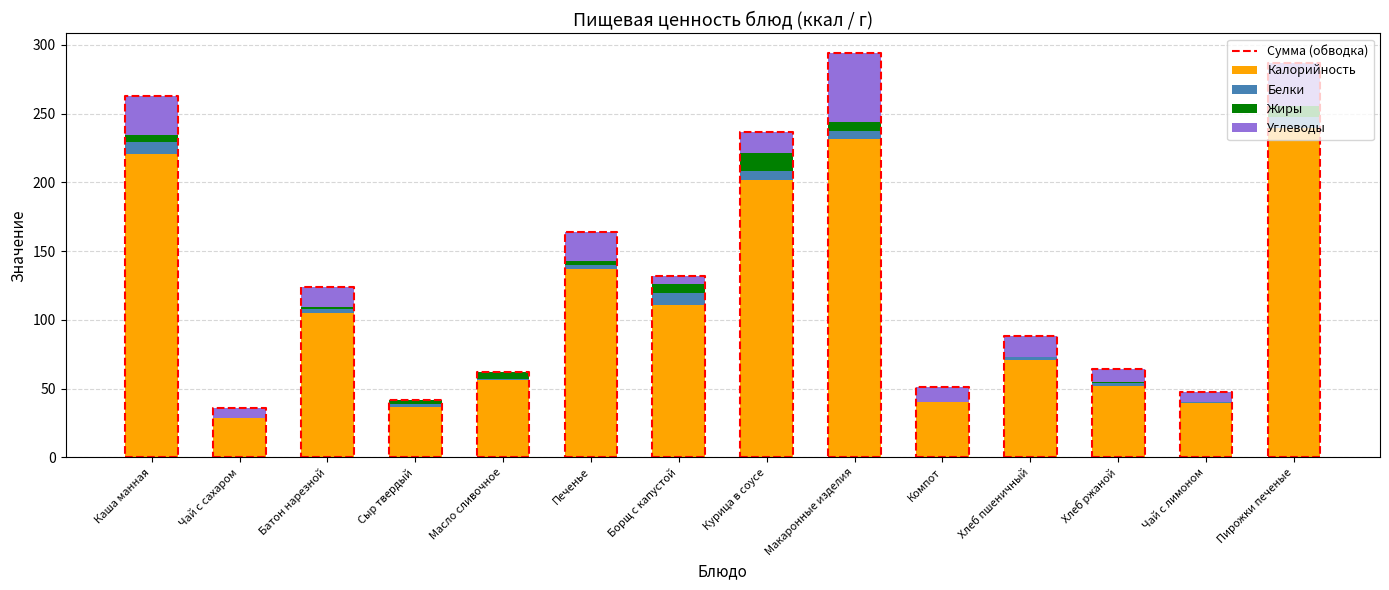

True or false: Калорийность has a value of 36.4 at Сыр твердый.

True